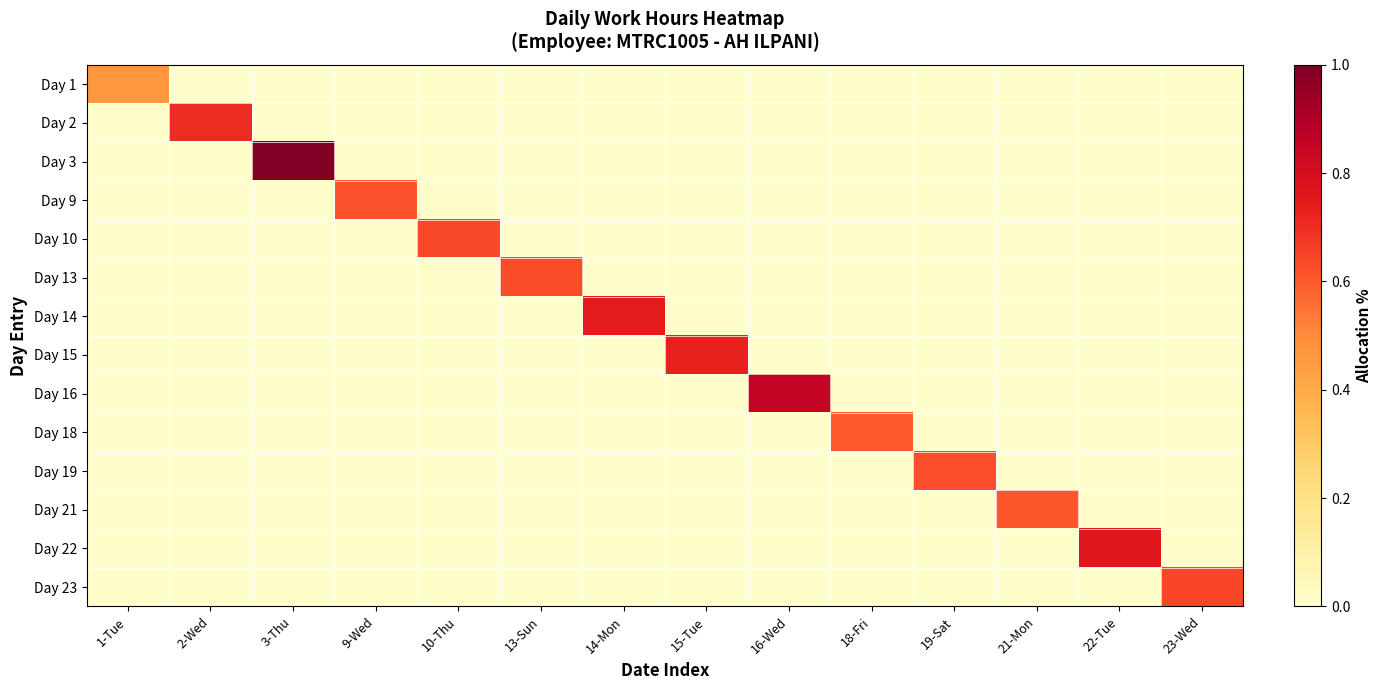

Reading left to right, extract all data points from this chart.

Day 1: 1-Tue=0.5	2-Wed=0.0	3-Thu=0.0	9-Wed=0.0	10-Thu=0.0	13-Sun=0.0	14-Mon=0.0	15-Tue=0.0	16-Wed=0.0	18-Fri=0.0	19-Sat=0.0	21-Mon=0.0	22-Tue=0.0	23-Wed=0.0
Day 2: 1-Tue=0.0	2-Wed=0.7	3-Thu=0.0	9-Wed=0.0	10-Thu=0.0	13-Sun=0.0	14-Mon=0.0	15-Tue=0.0	16-Wed=0.0	18-Fri=0.0	19-Sat=0.0	21-Mon=0.0	22-Tue=0.0	23-Wed=0.0
Day 3: 1-Tue=0.0	2-Wed=0.0	3-Thu=1.0	9-Wed=0.0	10-Thu=0.0	13-Sun=0.0	14-Mon=0.0	15-Tue=0.0	16-Wed=0.0	18-Fri=0.0	19-Sat=0.0	21-Mon=0.0	22-Tue=0.0	23-Wed=0.0
Day 9: 1-Tue=0.0	2-Wed=0.0	3-Thu=0.0	9-Wed=0.6	10-Thu=0.0	13-Sun=0.0	14-Mon=0.0	15-Tue=0.0	16-Wed=0.0	18-Fri=0.0	19-Sat=0.0	21-Mon=0.0	22-Tue=0.0	23-Wed=0.0
Day 10: 1-Tue=0.0	2-Wed=0.0	3-Thu=0.0	9-Wed=0.0	10-Thu=0.6	13-Sun=0.0	14-Mon=0.0	15-Tue=0.0	16-Wed=0.0	18-Fri=0.0	19-Sat=0.0	21-Mon=0.0	22-Tue=0.0	23-Wed=0.0
Day 13: 1-Tue=0.0	2-Wed=0.0	3-Thu=0.0	9-Wed=0.0	10-Thu=0.0	13-Sun=0.6	14-Mon=0.0	15-Tue=0.0	16-Wed=0.0	18-Fri=0.0	19-Sat=0.0	21-Mon=0.0	22-Tue=0.0	23-Wed=0.0
Day 14: 1-Tue=0.0	2-Wed=0.0	3-Thu=0.0	9-Wed=0.0	10-Thu=0.0	13-Sun=0.0	14-Mon=0.7	15-Tue=0.0	16-Wed=0.0	18-Fri=0.0	19-Sat=0.0	21-Mon=0.0	22-Tue=0.0	23-Wed=0.0
Day 15: 1-Tue=0.0	2-Wed=0.0	3-Thu=0.0	9-Wed=0.0	10-Thu=0.0	13-Sun=0.0	14-Mon=0.0	15-Tue=0.7	16-Wed=0.0	18-Fri=0.0	19-Sat=0.0	21-Mon=0.0	22-Tue=0.0	23-Wed=0.0
Day 16: 1-Tue=0.0	2-Wed=0.0	3-Thu=0.0	9-Wed=0.0	10-Thu=0.0	13-Sun=0.0	14-Mon=0.0	15-Tue=0.0	16-Wed=0.9	18-Fri=0.0	19-Sat=0.0	21-Mon=0.0	22-Tue=0.0	23-Wed=0.0
Day 18: 1-Tue=0.0	2-Wed=0.0	3-Thu=0.0	9-Wed=0.0	10-Thu=0.0	13-Sun=0.0	14-Mon=0.0	15-Tue=0.0	16-Wed=0.0	18-Fri=0.6	19-Sat=0.0	21-Mon=0.0	22-Tue=0.0	23-Wed=0.0
Day 19: 1-Tue=0.0	2-Wed=0.0	3-Thu=0.0	9-Wed=0.0	10-Thu=0.0	13-Sun=0.0	14-Mon=0.0	15-Tue=0.0	16-Wed=0.0	18-Fri=0.0	19-Sat=0.6	21-Mon=0.0	22-Tue=0.0	23-Wed=0.0
Day 21: 1-Tue=0.0	2-Wed=0.0	3-Thu=0.0	9-Wed=0.0	10-Thu=0.0	13-Sun=0.0	14-Mon=0.0	15-Tue=0.0	16-Wed=0.0	18-Fri=0.0	19-Sat=0.0	21-Mon=0.6	22-Tue=0.0	23-Wed=0.0
Day 22: 1-Tue=0.0	2-Wed=0.0	3-Thu=0.0	9-Wed=0.0	10-Thu=0.0	13-Sun=0.0	14-Mon=0.0	15-Tue=0.0	16-Wed=0.0	18-Fri=0.0	19-Sat=0.0	21-Mon=0.0	22-Tue=0.8	23-Wed=0.0
Day 23: 1-Tue=0.0	2-Wed=0.0	3-Thu=0.0	9-Wed=0.0	10-Thu=0.0	13-Sun=0.0	14-Mon=0.0	15-Tue=0.0	16-Wed=0.0	18-Fri=0.0	19-Sat=0.0	21-Mon=0.0	22-Tue=0.0	23-Wed=0.6